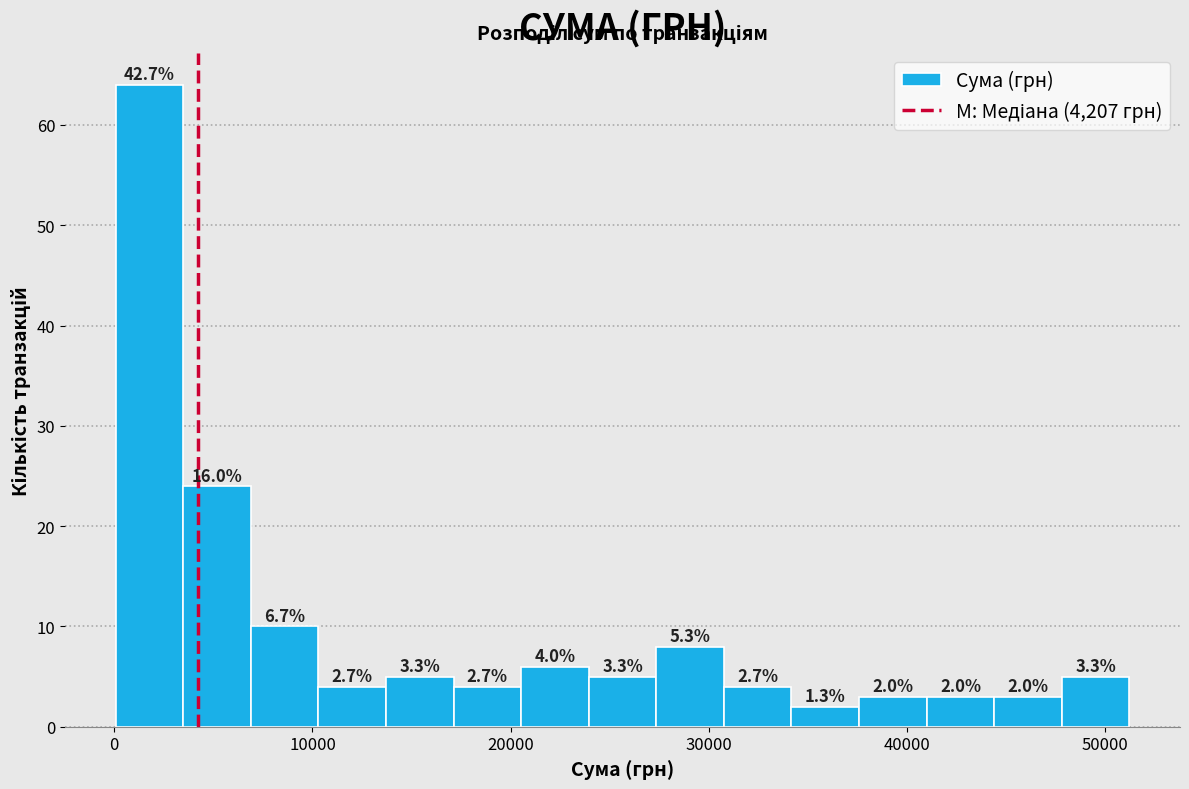

Around what value on the x-axis is the tallest bar? Give the approximate position of its centre, as read against the axis.

2000